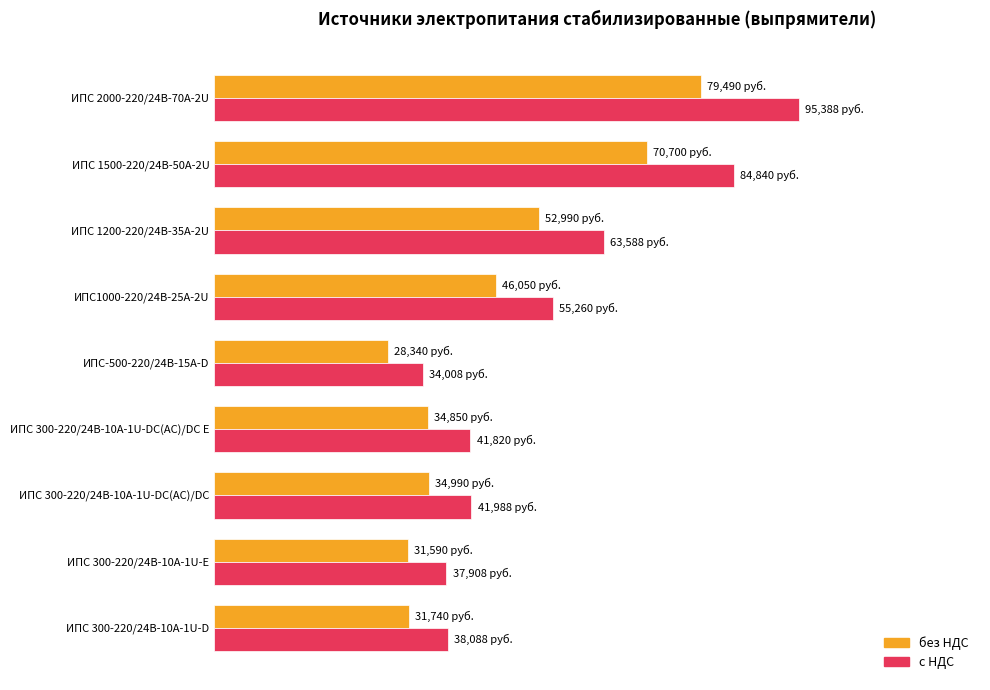

Which category has the lowest value in the с НДС series?

ИПС-500-220/24В-15А-D